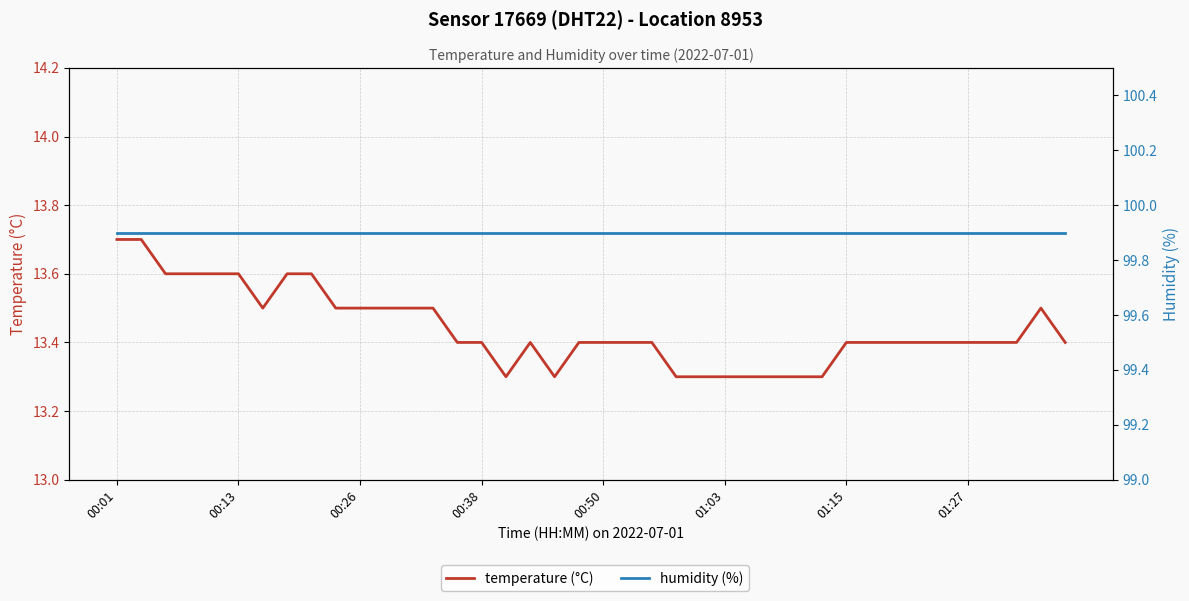

What is the sum of all humidity (%) values?

3996.0